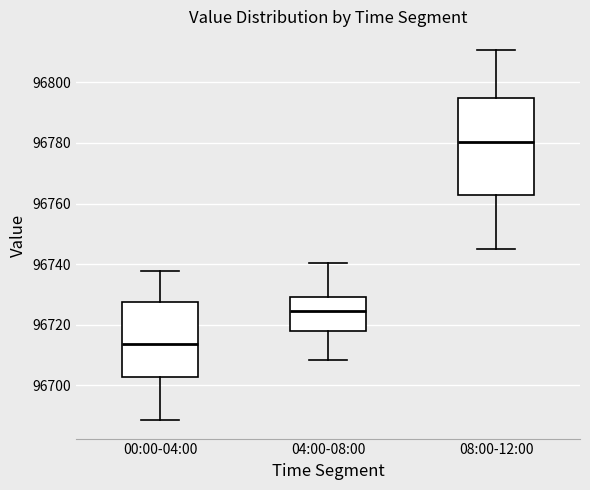

Reading left to right, transcribe this box plot: for each box, give where its median line is, the range the box spans, and where its two whiskers end, as read against the y-axis. The values are not printed on the chart, so give them approximately, as read against the axis.

00:00-04:00: median 96714, box 96702 to 96728, whiskers 96688 to 96738
04:00-08:00: median 96724, box 96718 to 96730, whiskers 96708 to 96740
08:00-12:00: median 96780, box 96762 to 96796, whiskers 96746 to 96810